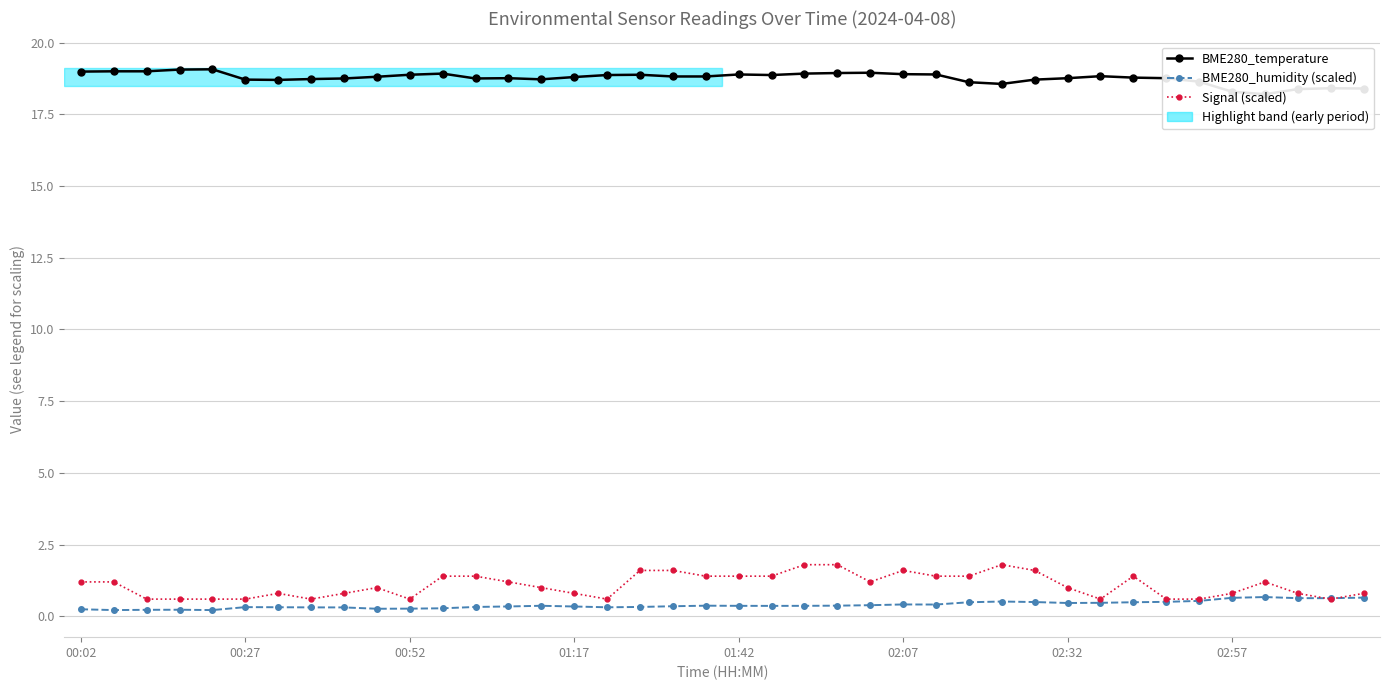

Count the Signal (scaled) values in the range 0 to 1.

20